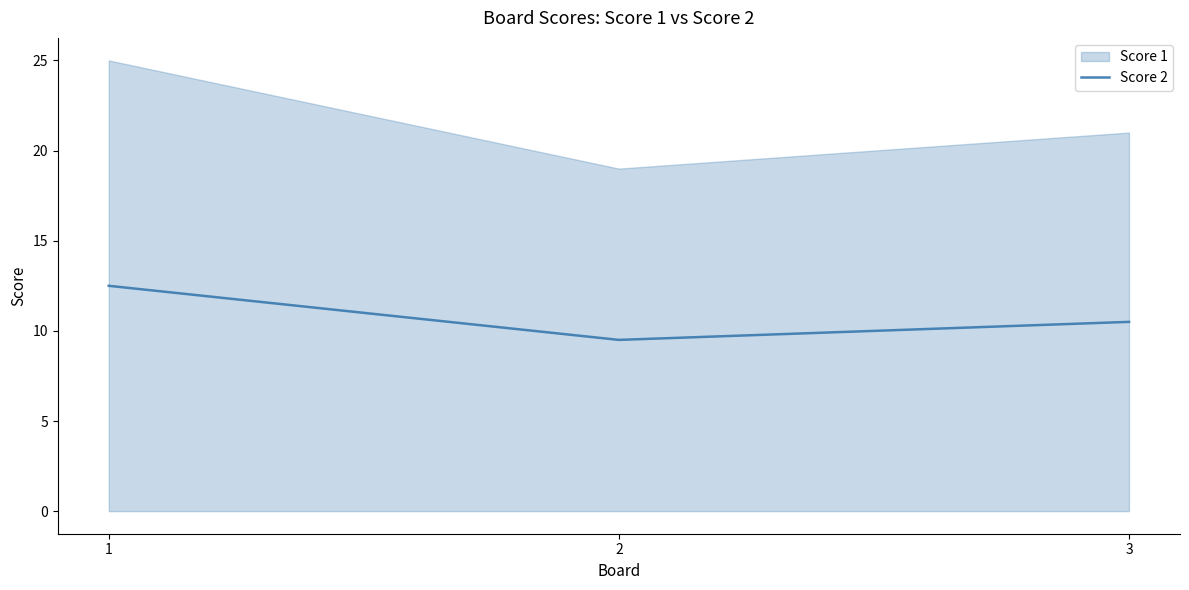

Count the number of values greater than 10.

2